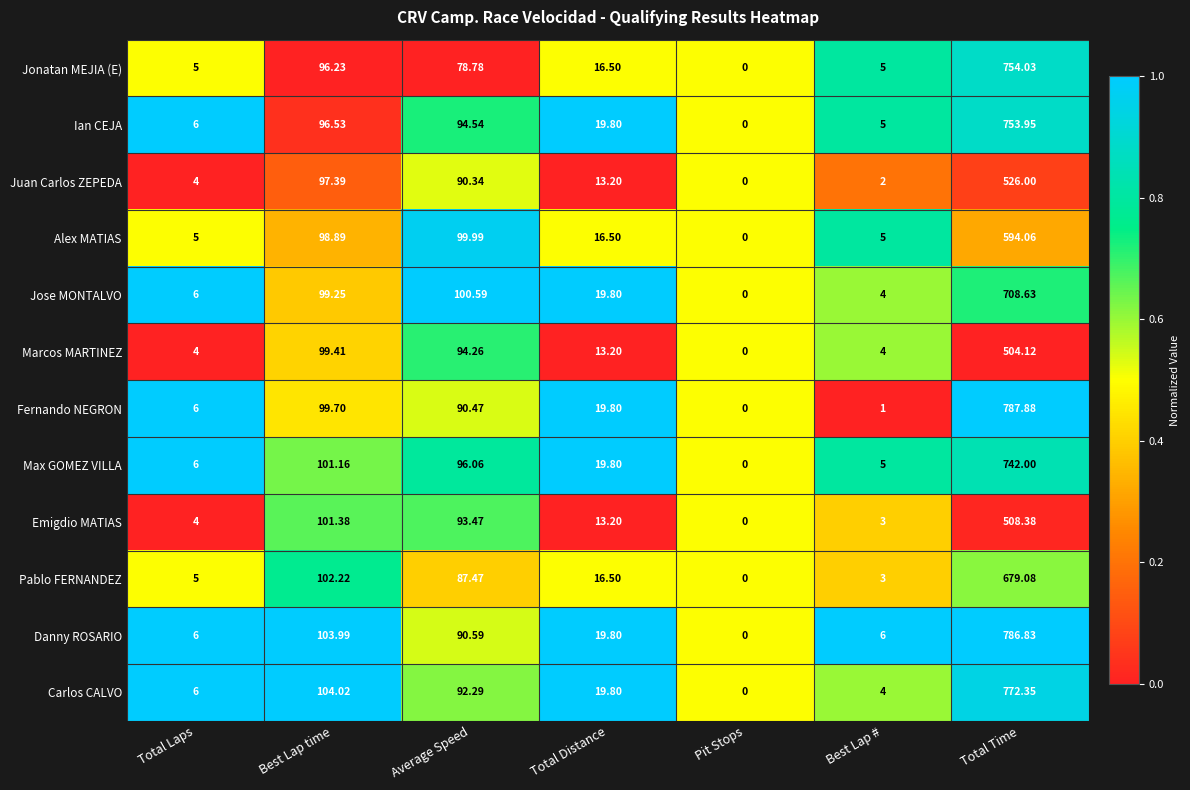

Which series has the largest range (max minus min)?

Fernando NEGRON